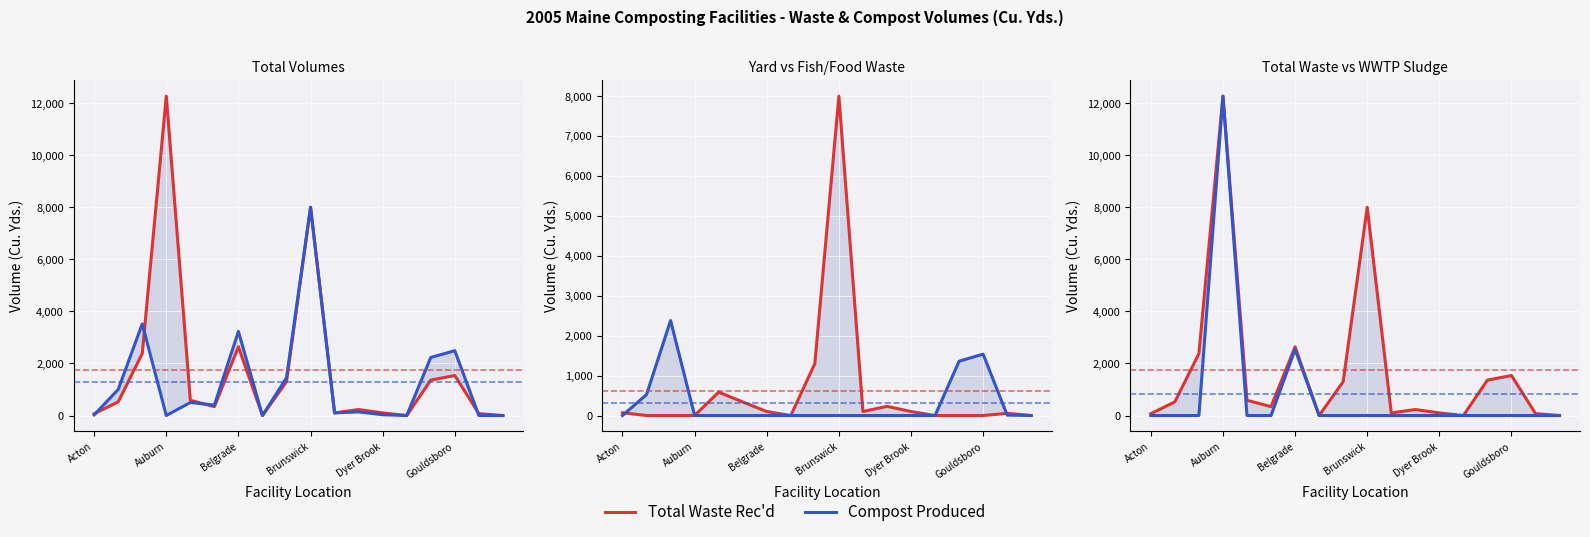

True or false: Total Waste Rec'd and Compost Produced cross at least once.

False